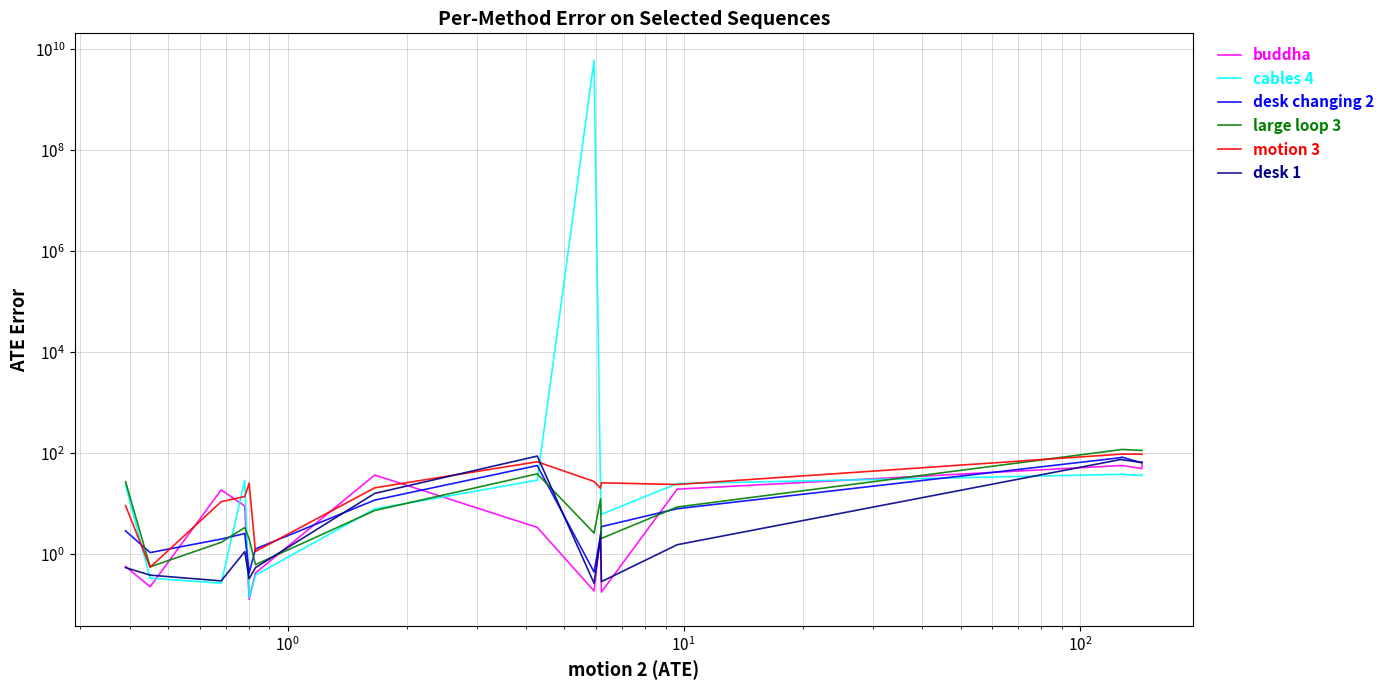

List the series in order of their peak value, highest first.

cables 4, large loop 3, motion 3, desk 1, desk changing 2, buddha